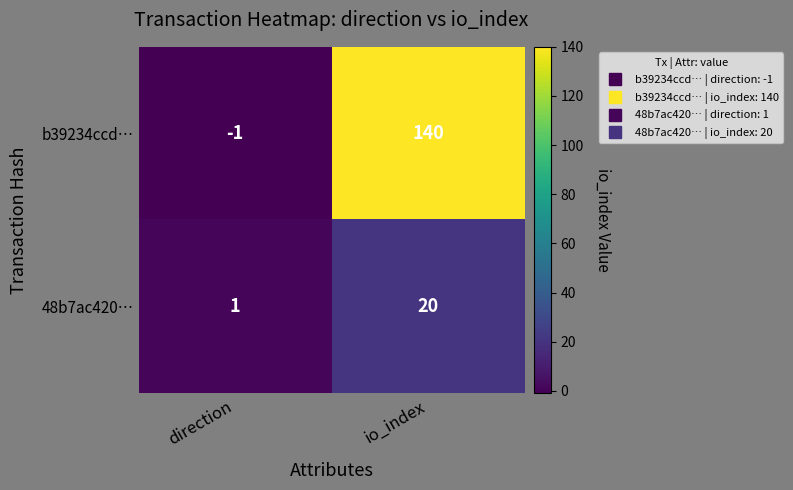

Rank the series by their average value, from highest to lowest.

b39234ccd…, 48b7ac420…